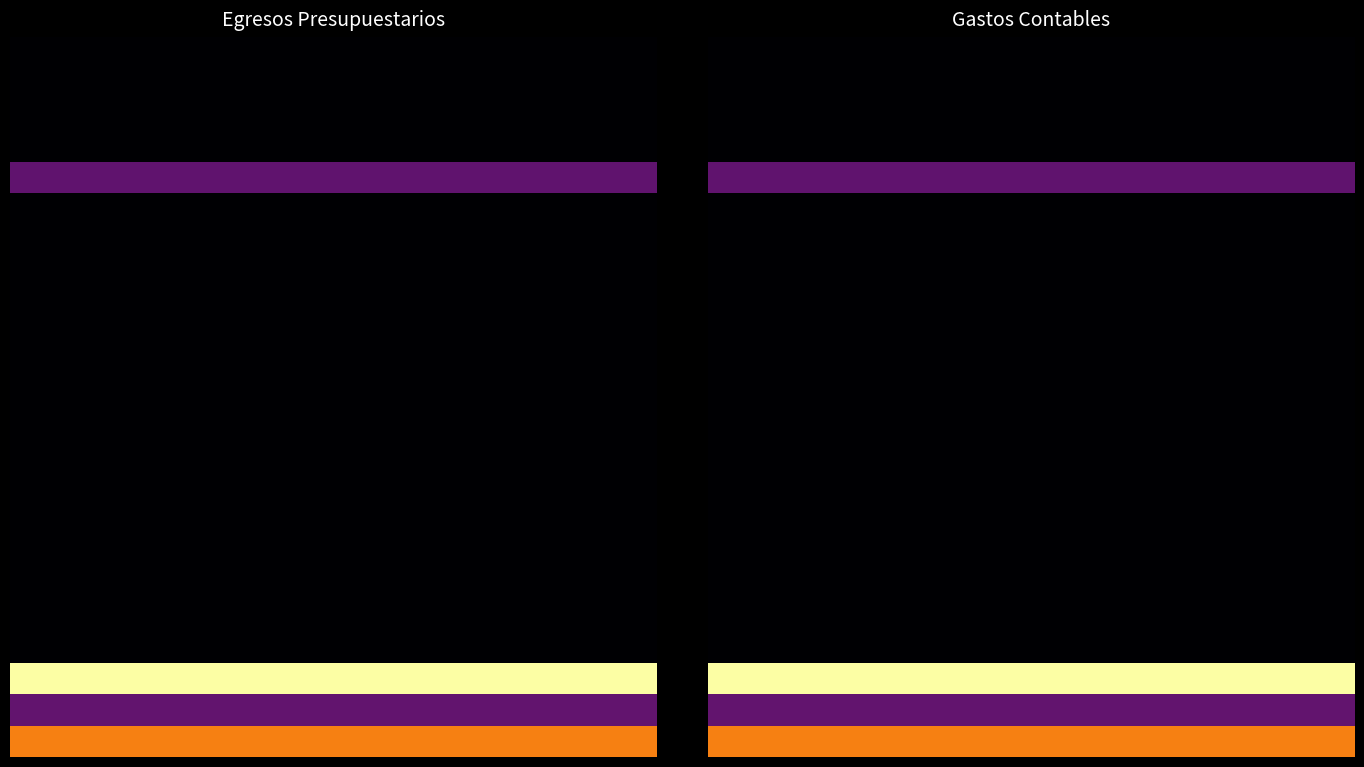

Is the value of 2.5 Equipo Medico at 0 greater than the value of 3.1 Estimaciones Depreciaciones at 1?

Yes